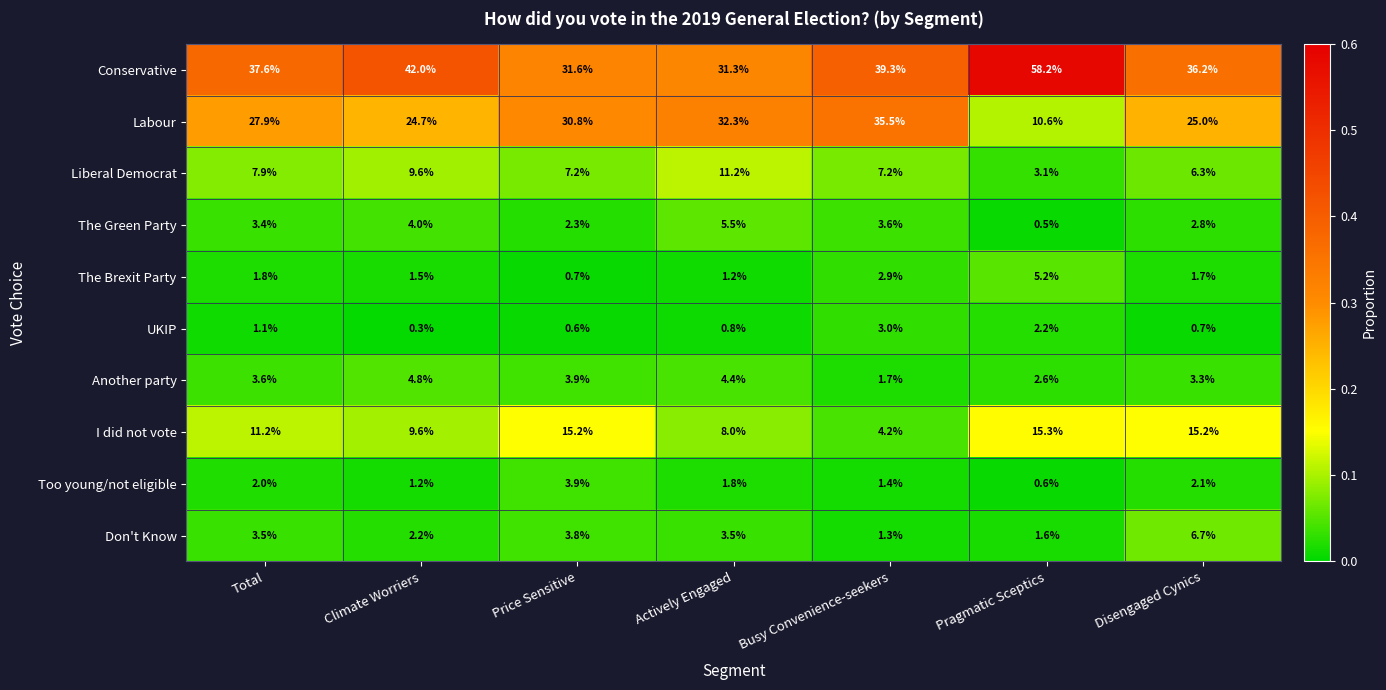

The value of Another party at Total is 3.6. True or false?

True